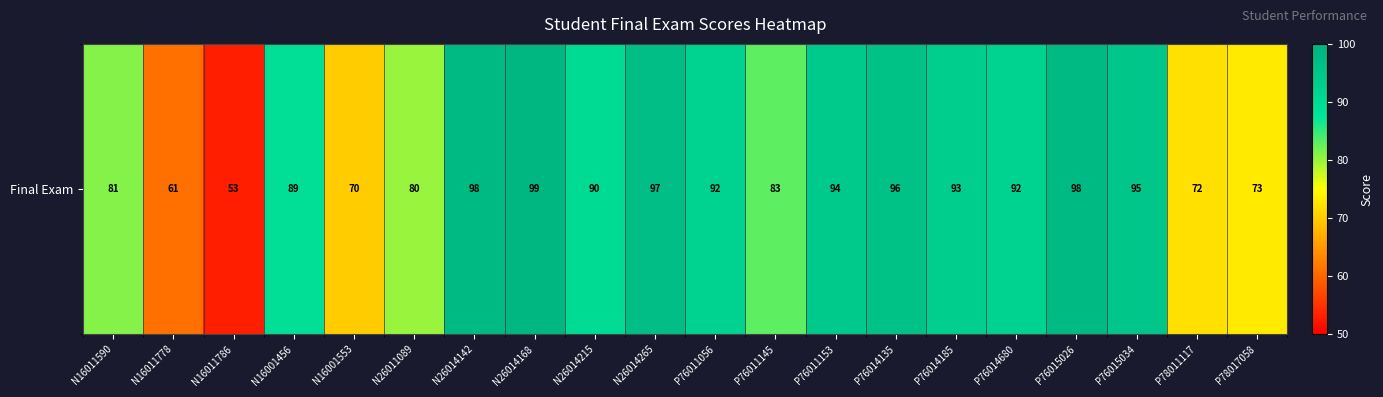

What is the difference between the values at N26014265 and N16001456?

8